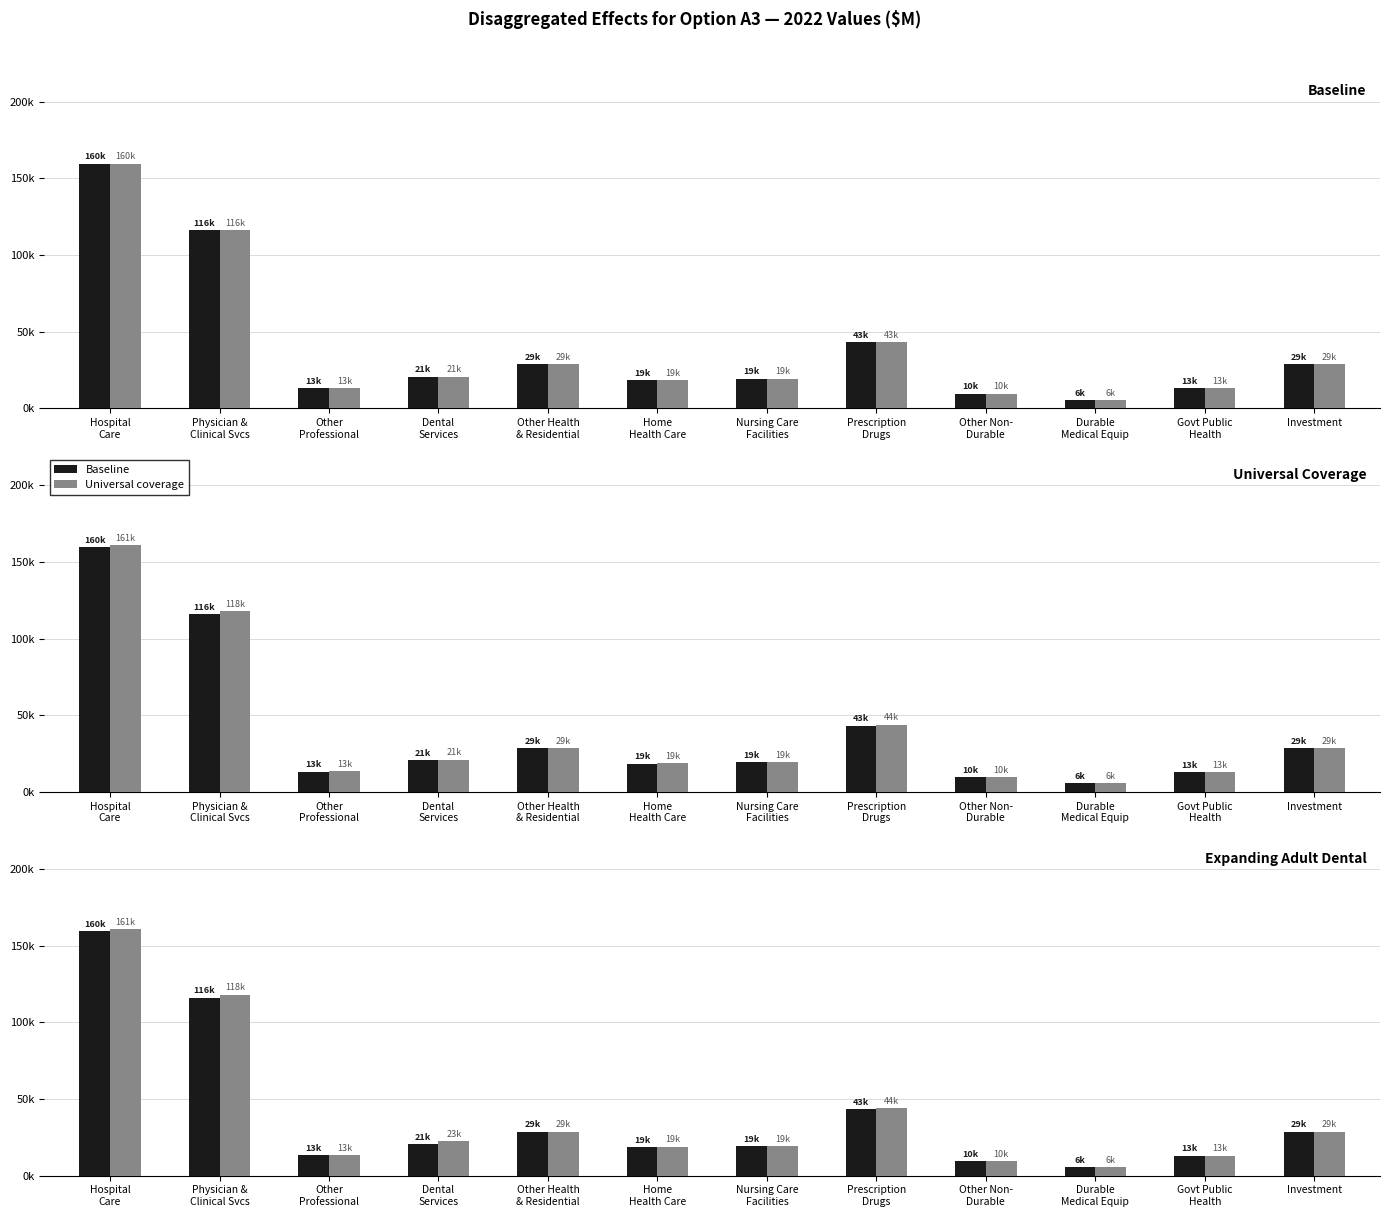

What is the label of the 12th bar from the left?

Investment